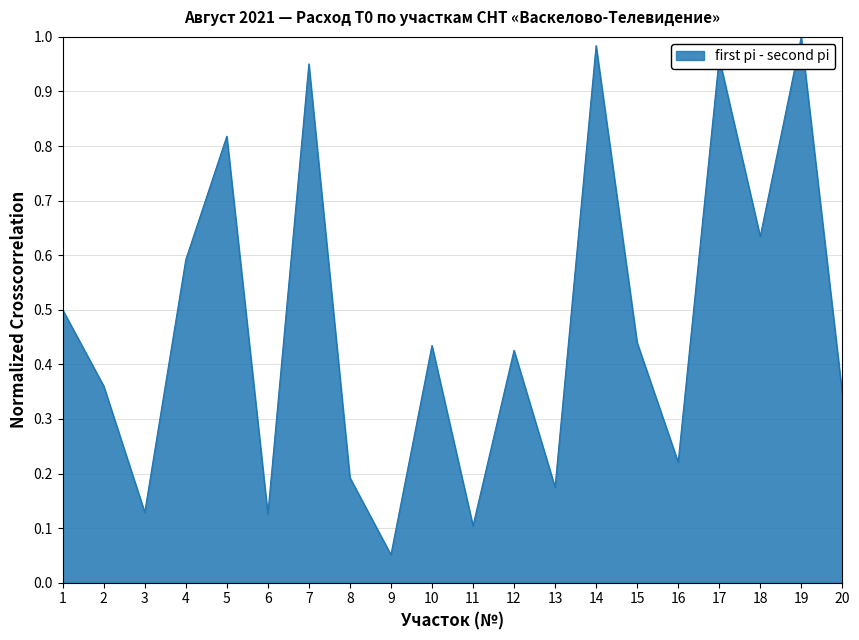

True or false: the data shows 0.2 at 3.

False